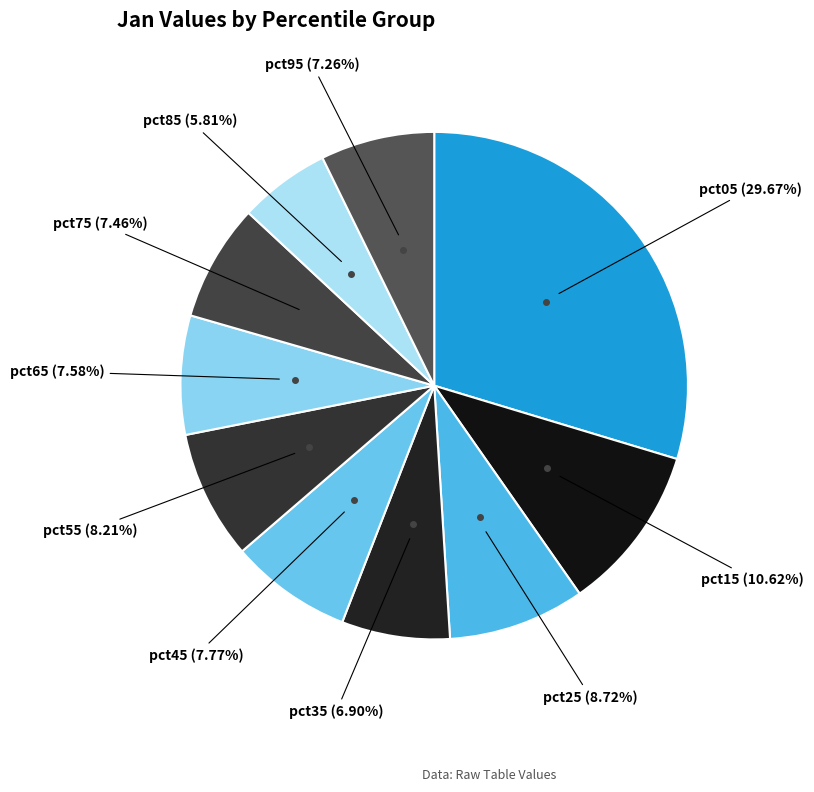

Is there any slice that represents more than half of the pie?

No